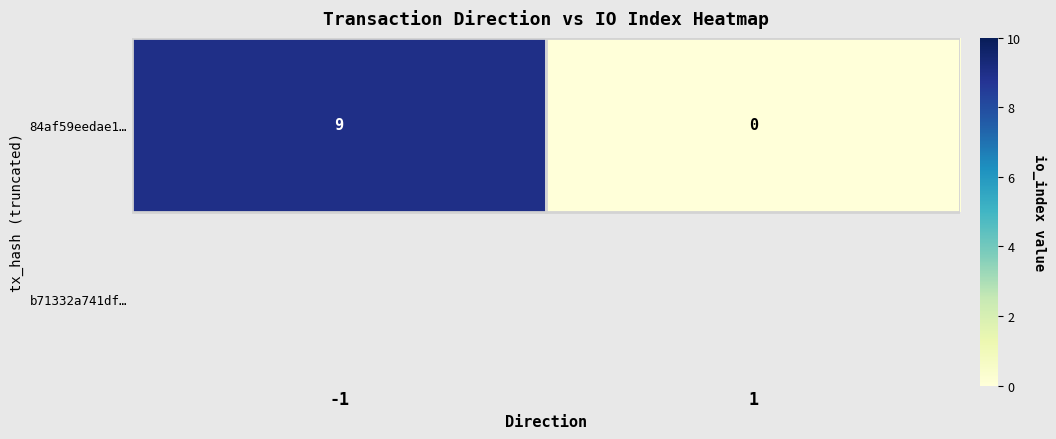

Reading right to left, list all the values displayed in this chart.

0	9